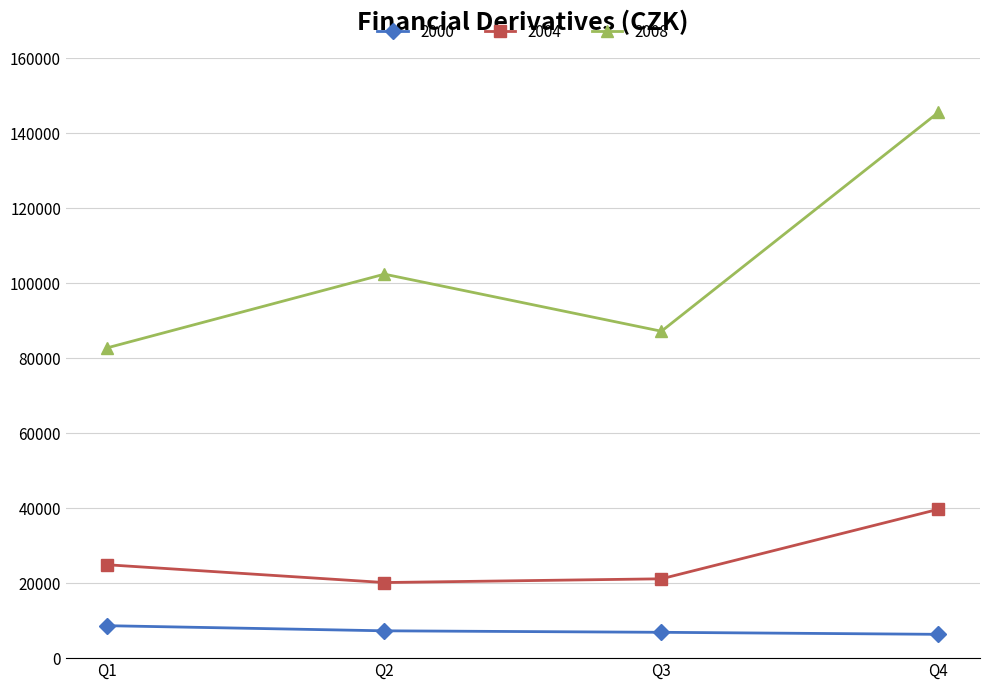

What is the total value across all series at Q1?

116291